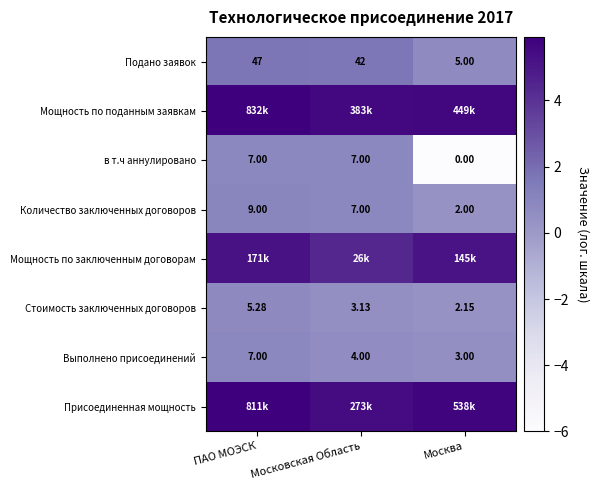

True or false: Стоимость заключенных договоров has a value of 1.0 at ПАО МОЭСК.

False